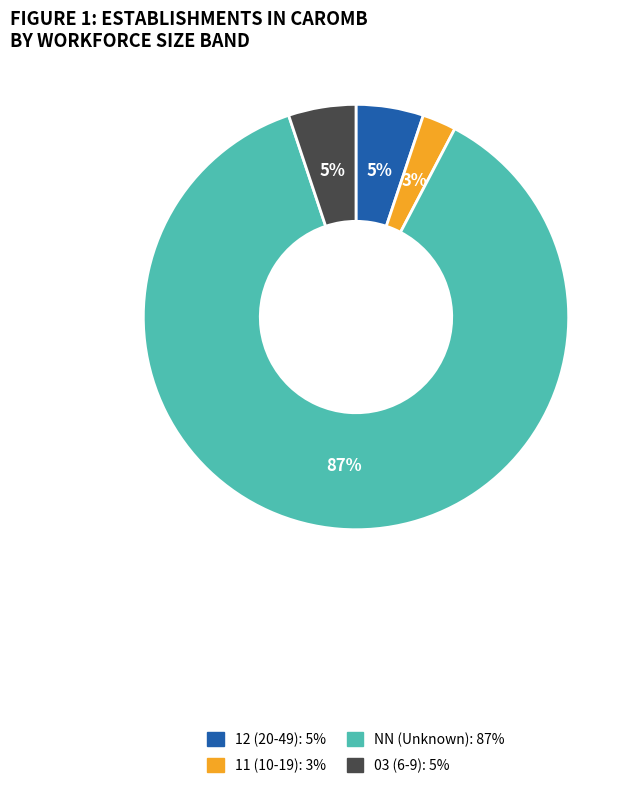

The 03 (6-9): 5% slice represents 19% of the pie. True or false?

False